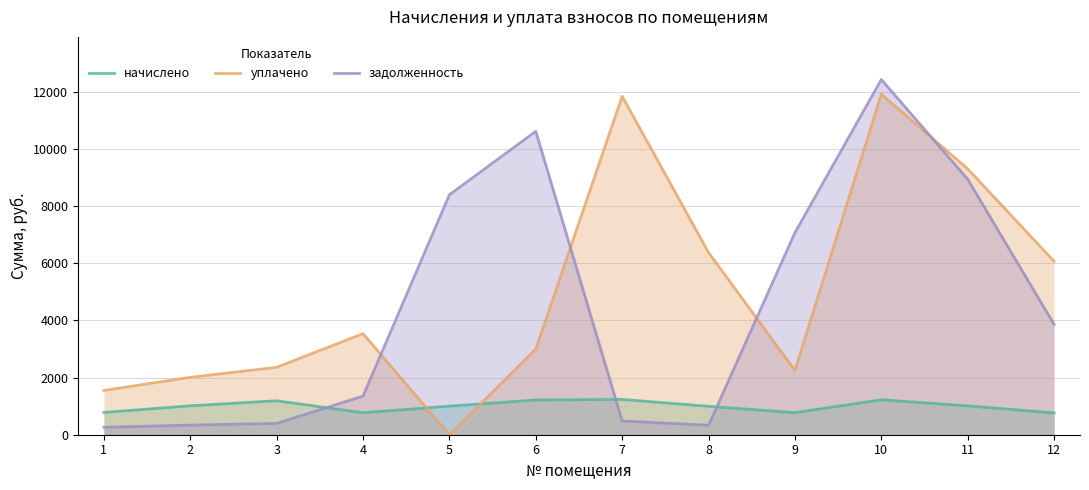

At which category is the sum across all series the highest?

10